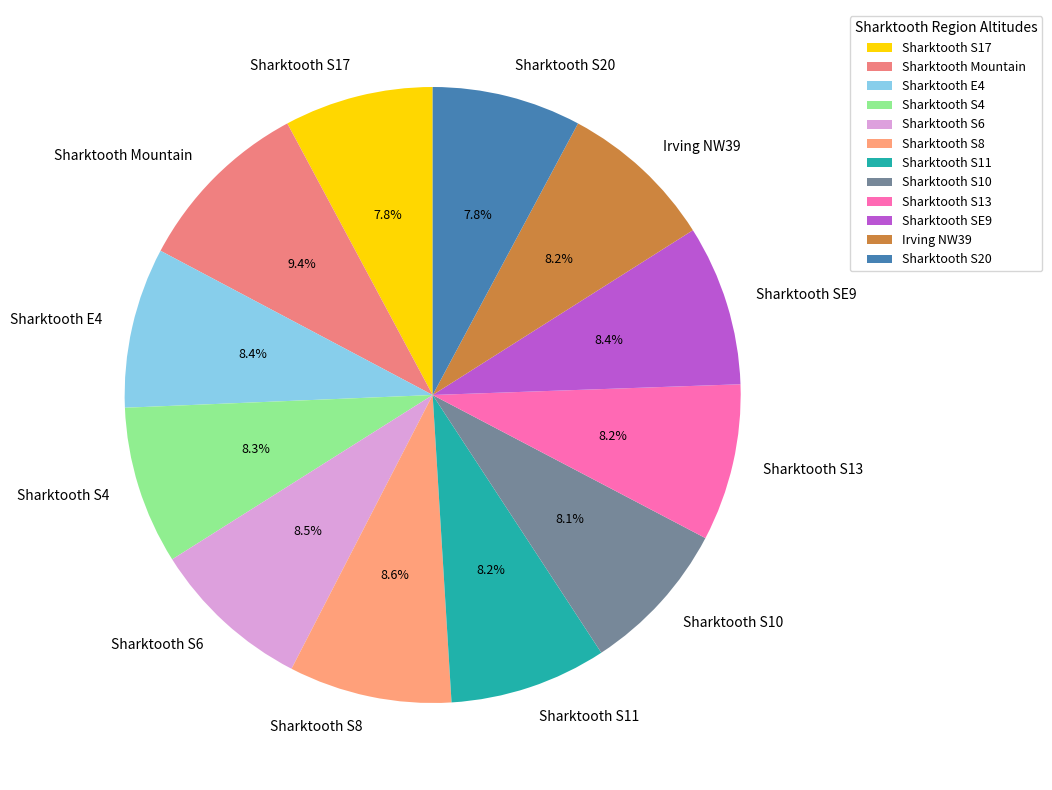

What is the largest slice in the pie chart?

Sharktooth Mountain